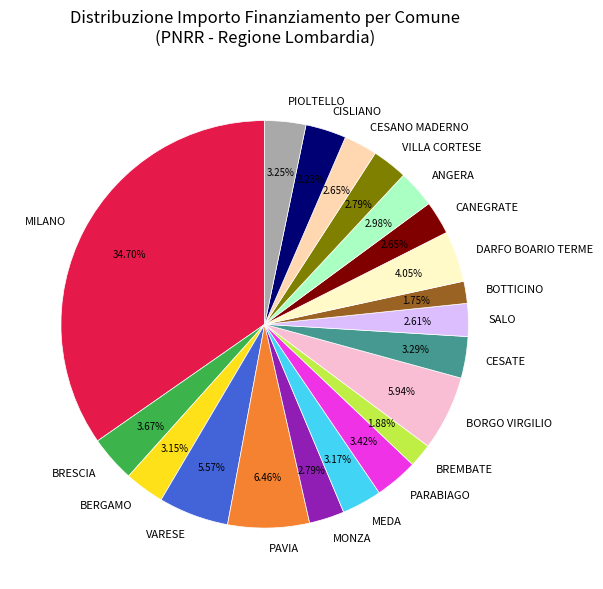

Approximately how many times larger is the value at BOTTICINO compared to MEDA?

0.6